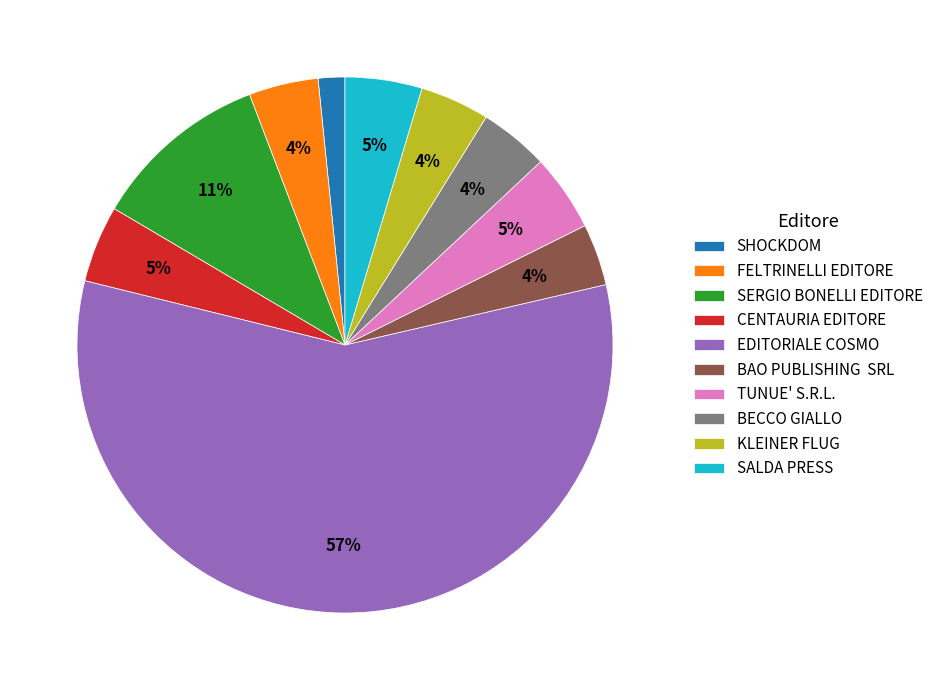

Which slice is the largest?

EDITORIALE COSMO